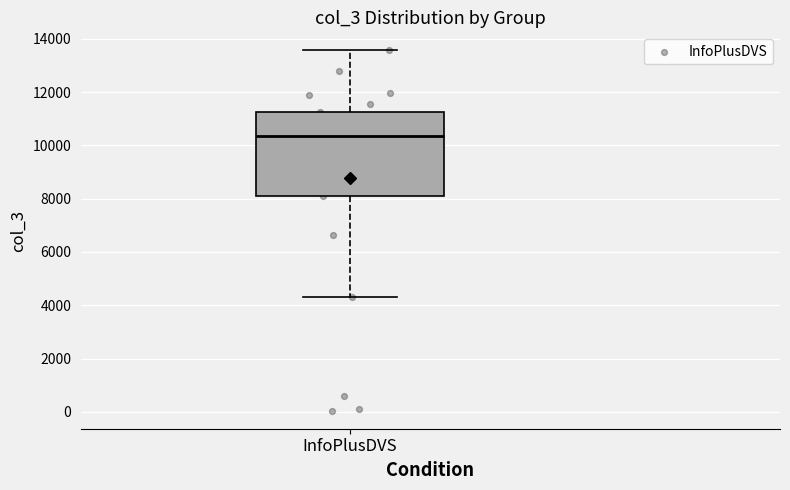

Where is the upper edge of the box for InfoPlusDVS on the y-axis? The values are not printed on the chart, so give them approximately, as read against the axis.

11200